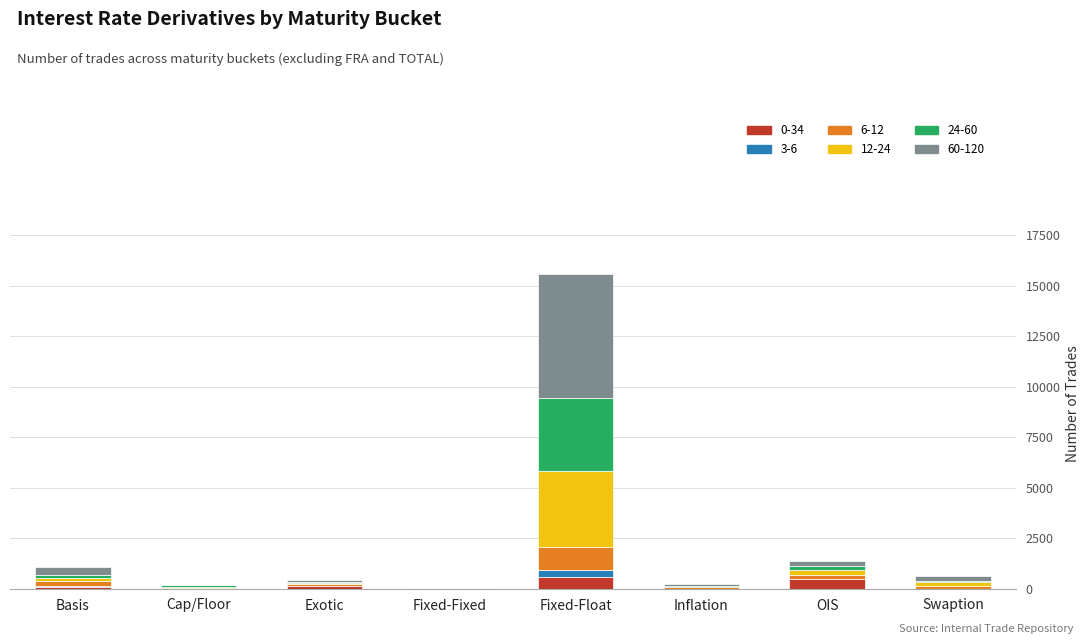

At which category is the sum across all series the highest?

Fixed-Float